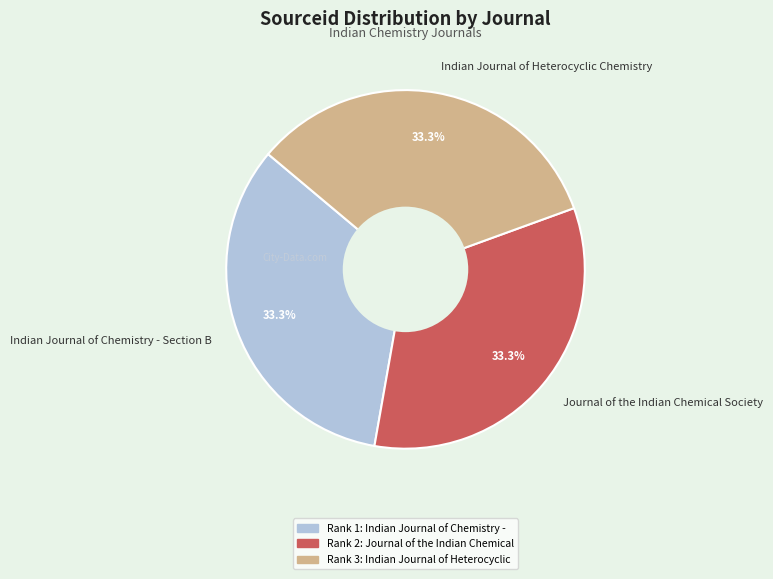

What portion of the pie excludes Journal of the Indian Chemical Society?

66.7%